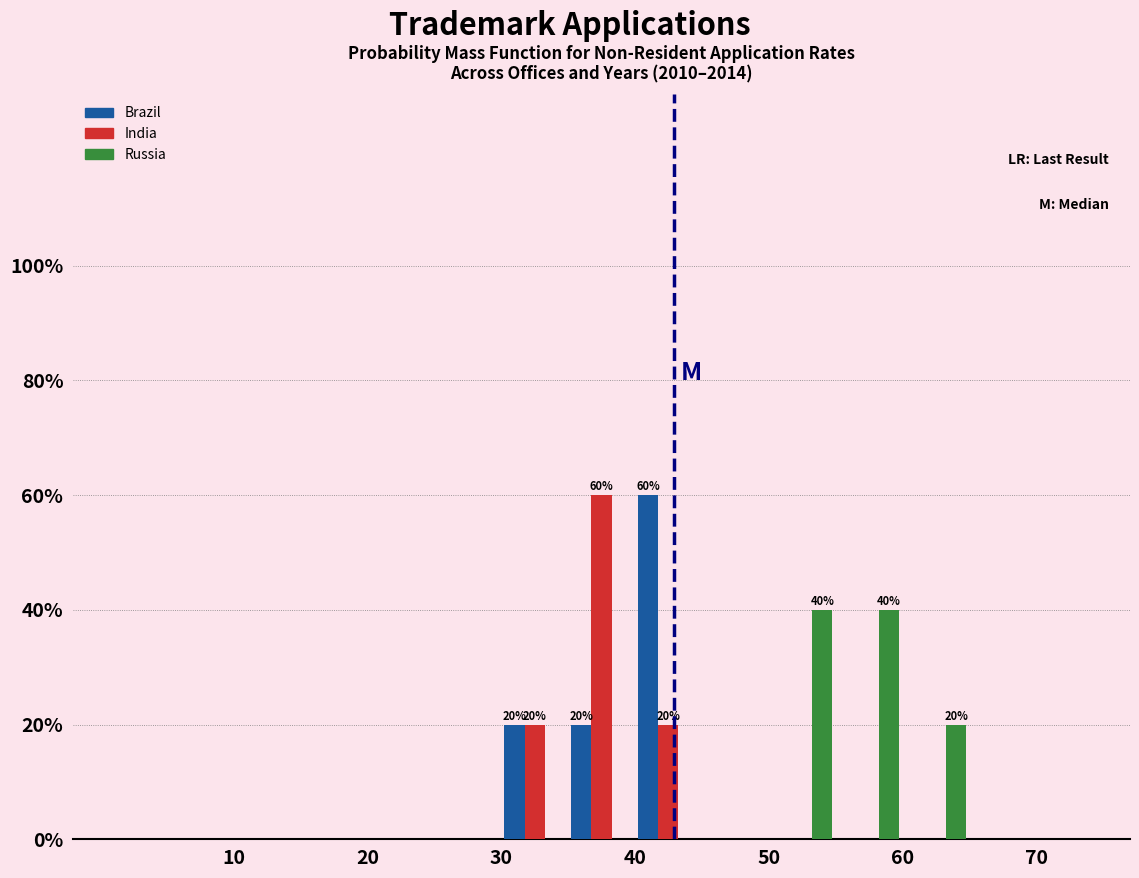

In the India series, which range on the x-axis has the tallest bar?

35 to 40